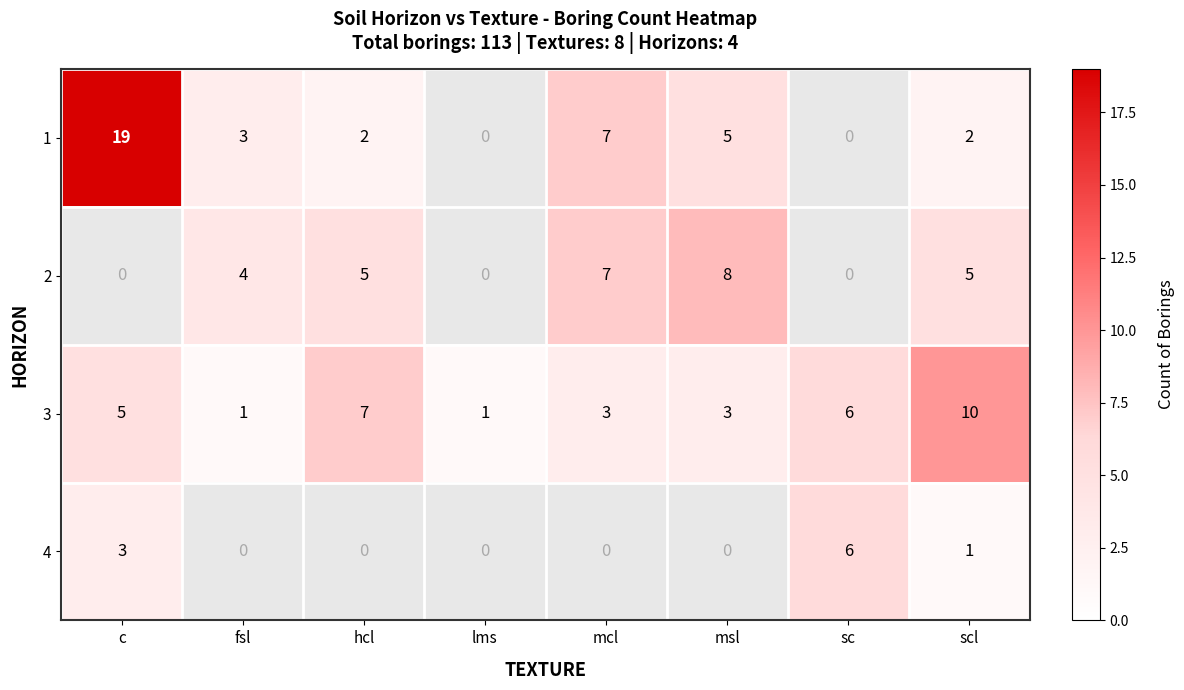

Is it true that 3 equals 1 at fsl?

True